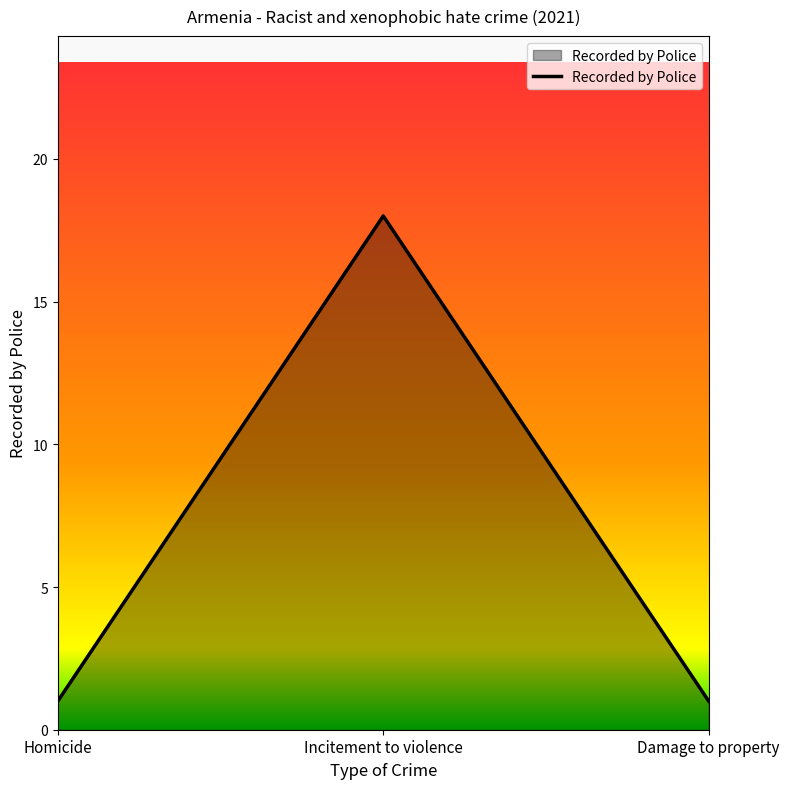

What is the minimum value shown in the chart?

1